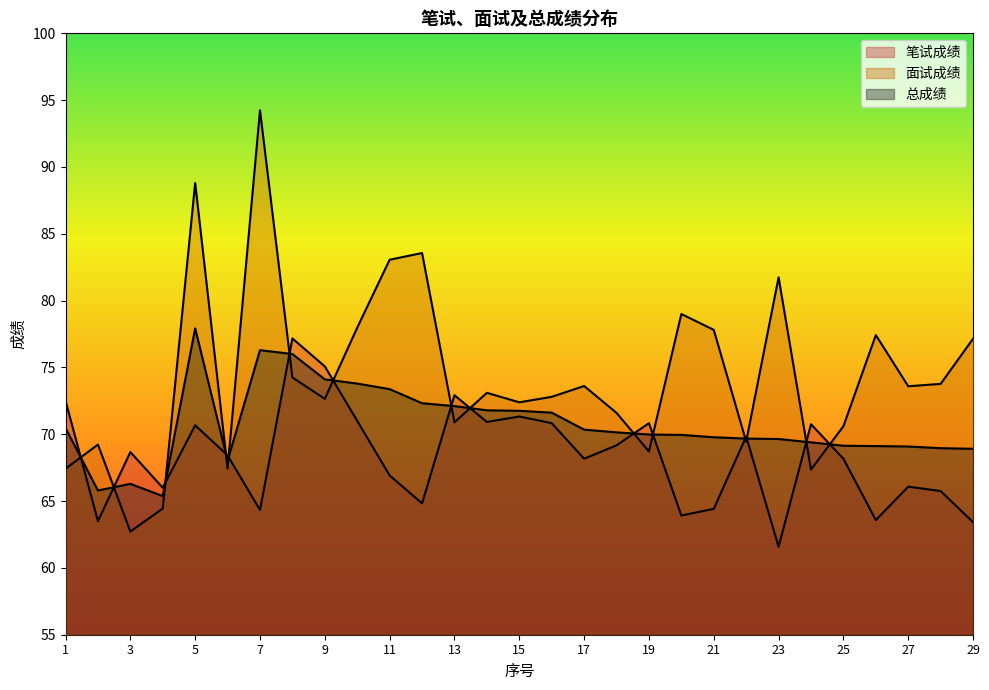

What is the average value of the 笔试成绩 series?

68.3